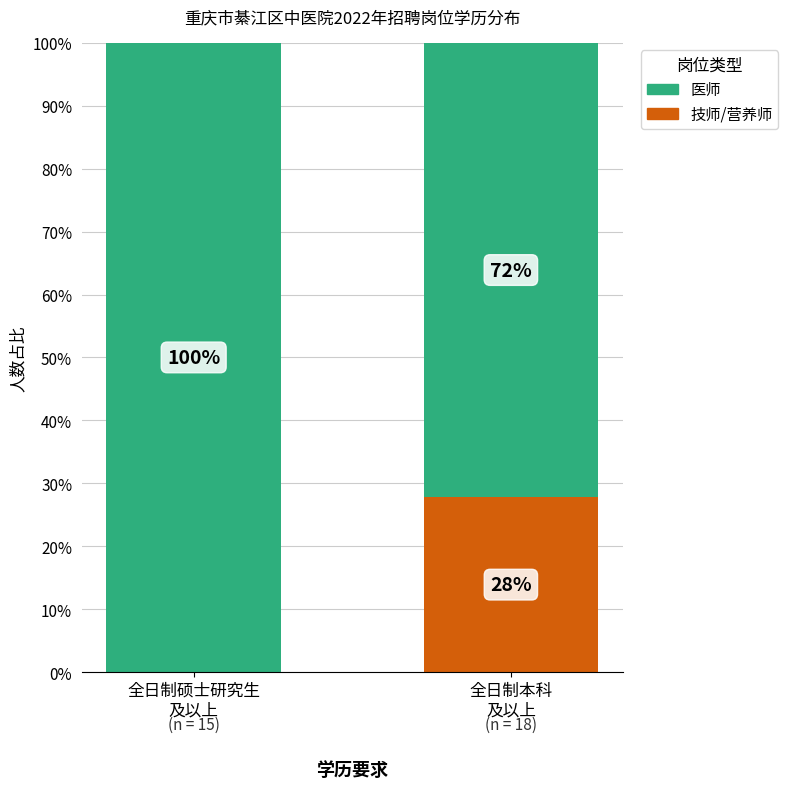

What is the maximum value for 技师/营养师?

27.8